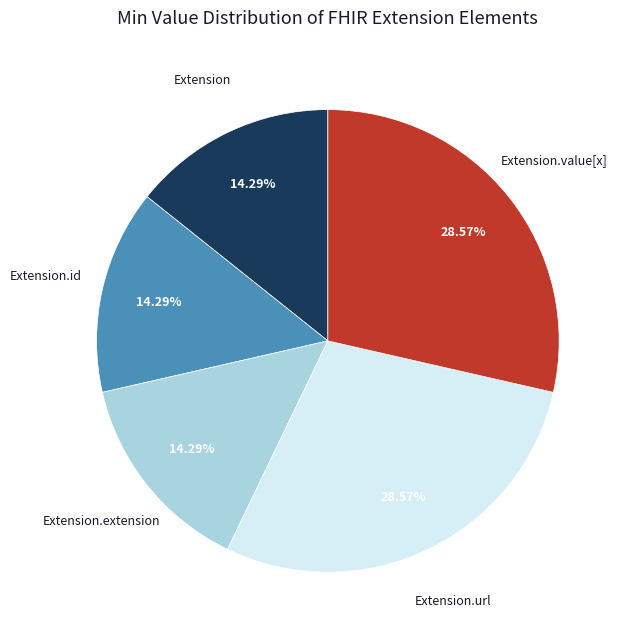

Does any single category account for the majority?

No